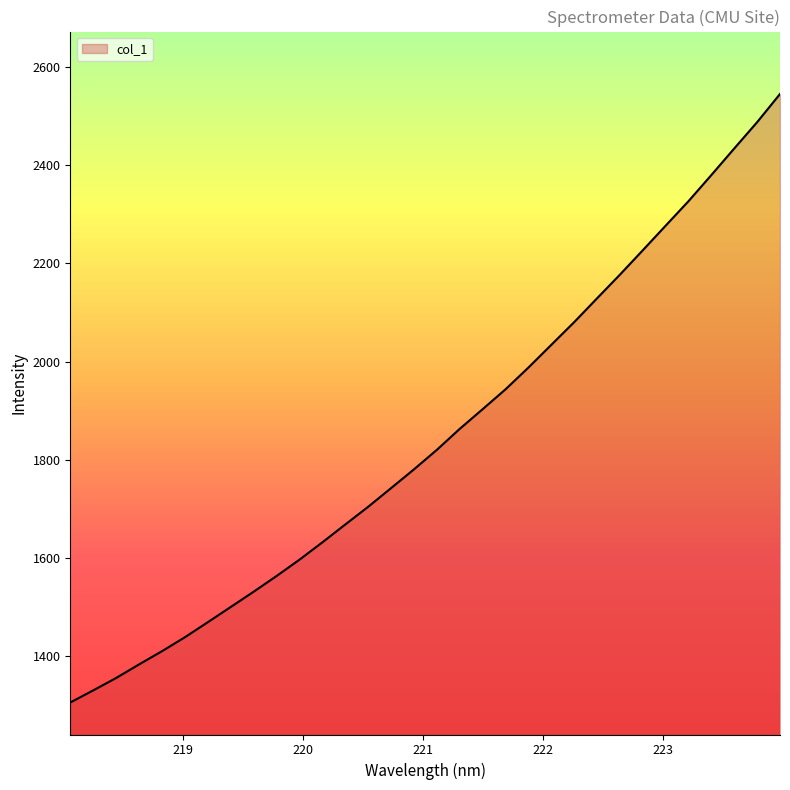

How many series are shown in this chart?

1